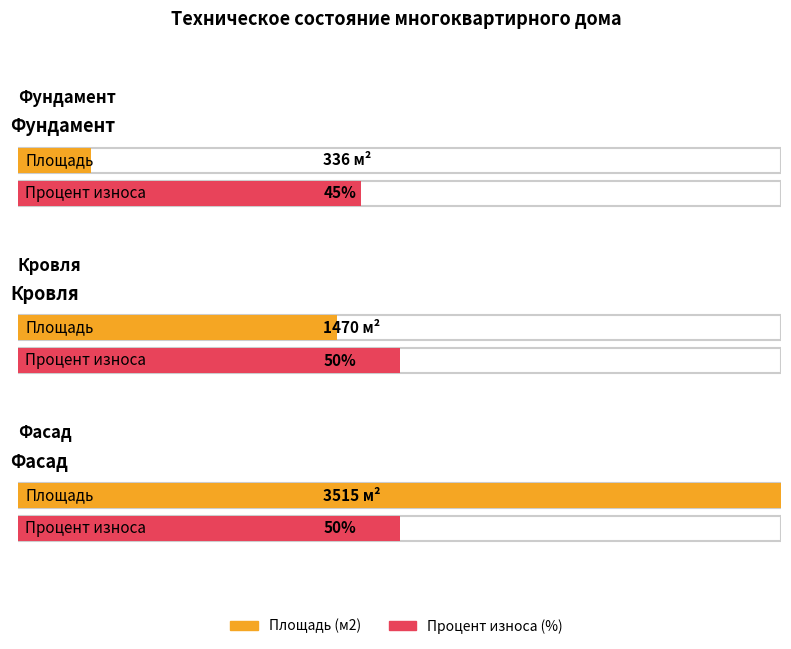

What is the sum of all Процент износа (%) values?

145